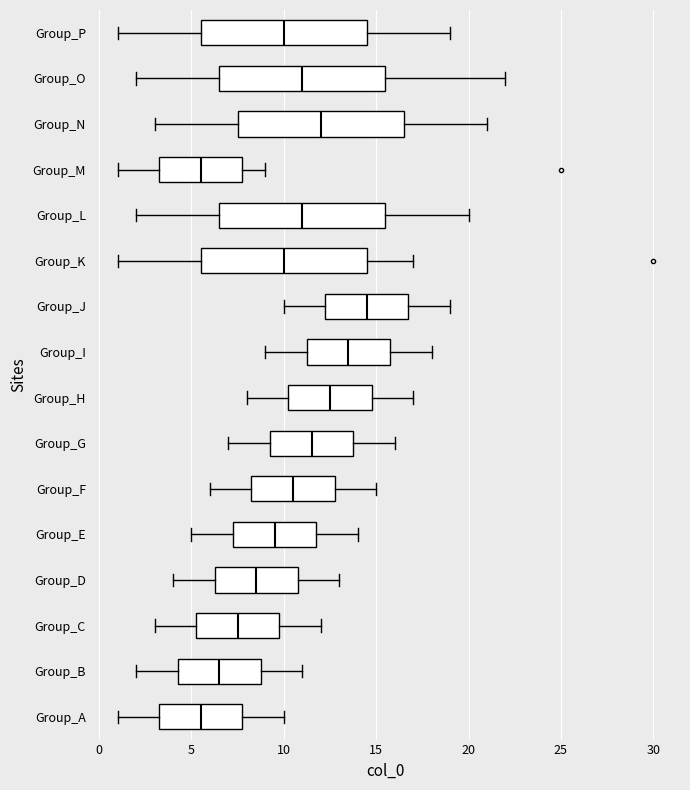

Reading bottom to top, read every box against the x-axis: the position of its median line, the range the box covers, and the ends of its whiskers. The values are not printed on the chart, so give them approximately, as read against the axis.

Group_A: median 5.5, box 3.5 to 8.0, whiskers 1.0 to 10.0
Group_B: median 6.5, box 4.5 to 9.0, whiskers 2.0 to 11.0
Group_C: median 7.5, box 5.5 to 10.0, whiskers 3.0 to 12.0
Group_D: median 8.5, box 6.5 to 11.0, whiskers 4.0 to 13.0
Group_E: median 9.5, box 7.5 to 12.0, whiskers 5.0 to 14.0
Group_F: median 10.5, box 8.5 to 13.0, whiskers 6.0 to 15.0
Group_G: median 11.5, box 9.5 to 14.0, whiskers 7.0 to 16.0
Group_H: median 12.5, box 10.5 to 15.0, whiskers 8.0 to 17.0
Group_I: median 13.5, box 11.5 to 16.0, whiskers 9.0 to 18.0
Group_J: median 14.5, box 12.5 to 17.0, whiskers 10.0 to 19.0
Group_K: median 10.0, box 5.5 to 14.5, whiskers 1.0 to 17.0
Group_L: median 11.0, box 6.5 to 15.5, whiskers 2.0 to 20.0
Group_M: median 5.5, box 3.5 to 8.0, whiskers 1.0 to 9.0
Group_N: median 12.0, box 7.5 to 16.5, whiskers 3.0 to 21.0
Group_O: median 11.0, box 6.5 to 15.5, whiskers 2.0 to 22.0
Group_P: median 10.0, box 5.5 to 14.5, whiskers 1.0 to 19.0